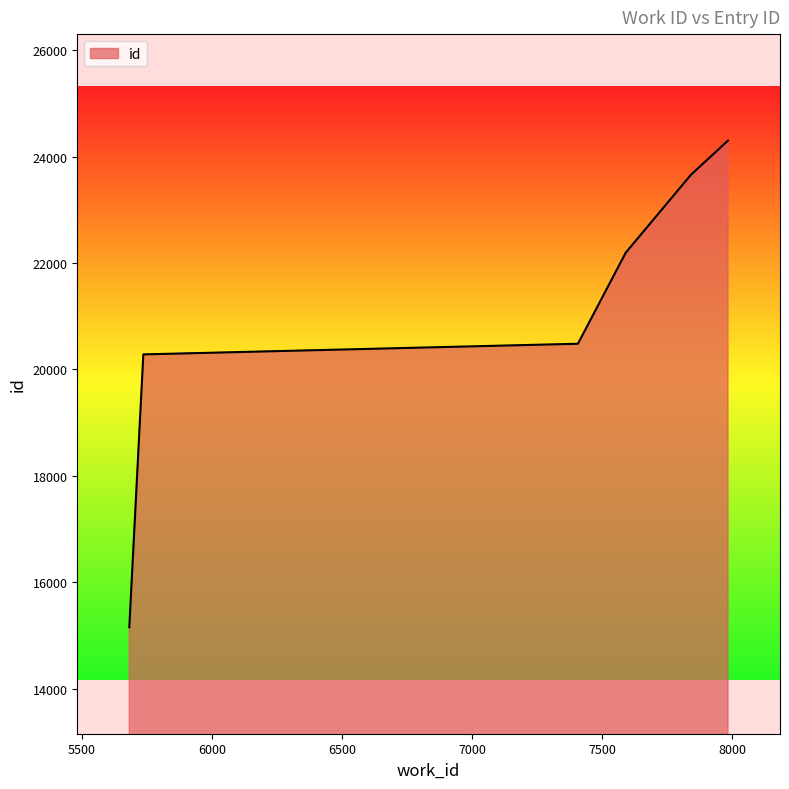

How many lines are shown in the chart?

1